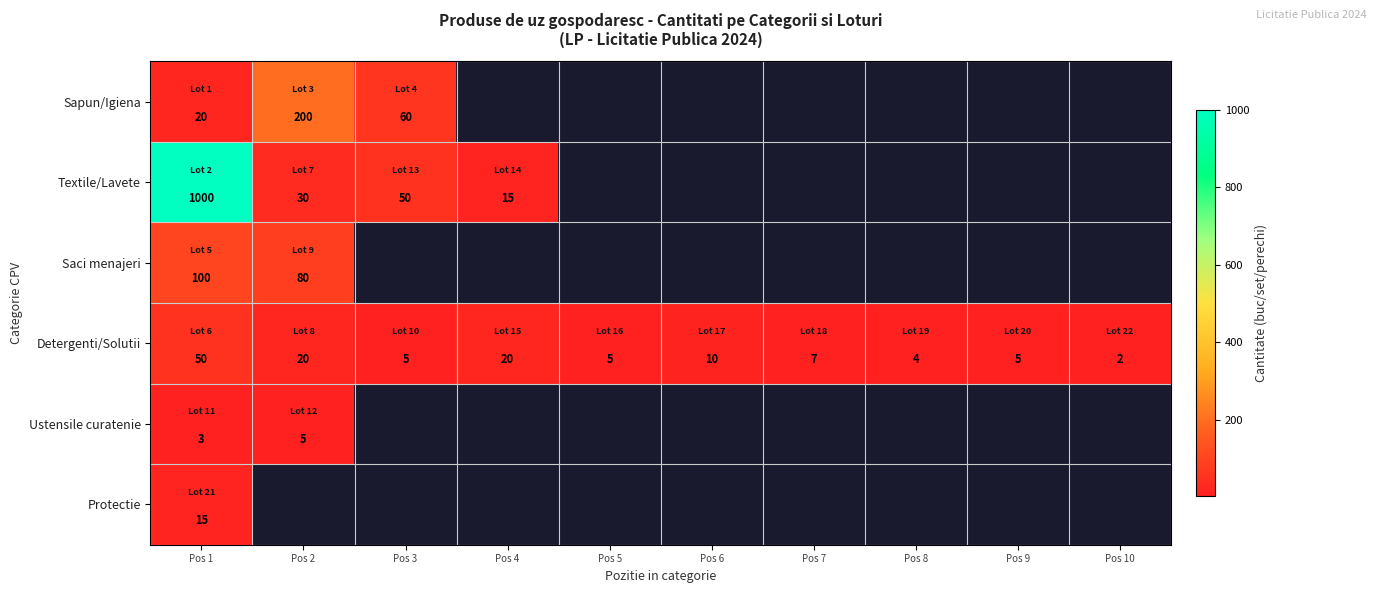

Count the number of categories in the chart.

10